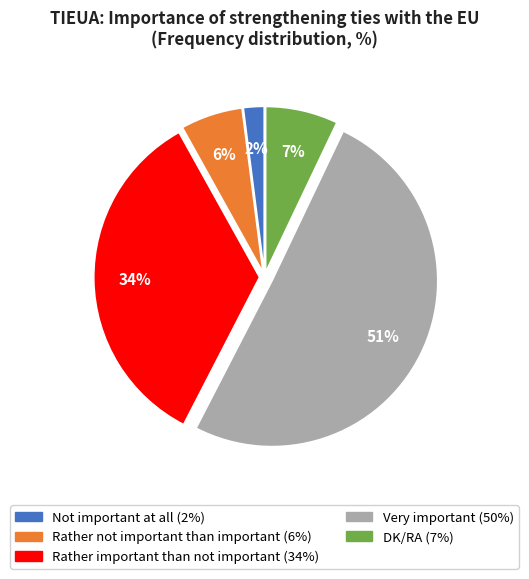

To the nearest percent, what portion does Not important at all represent?

2%